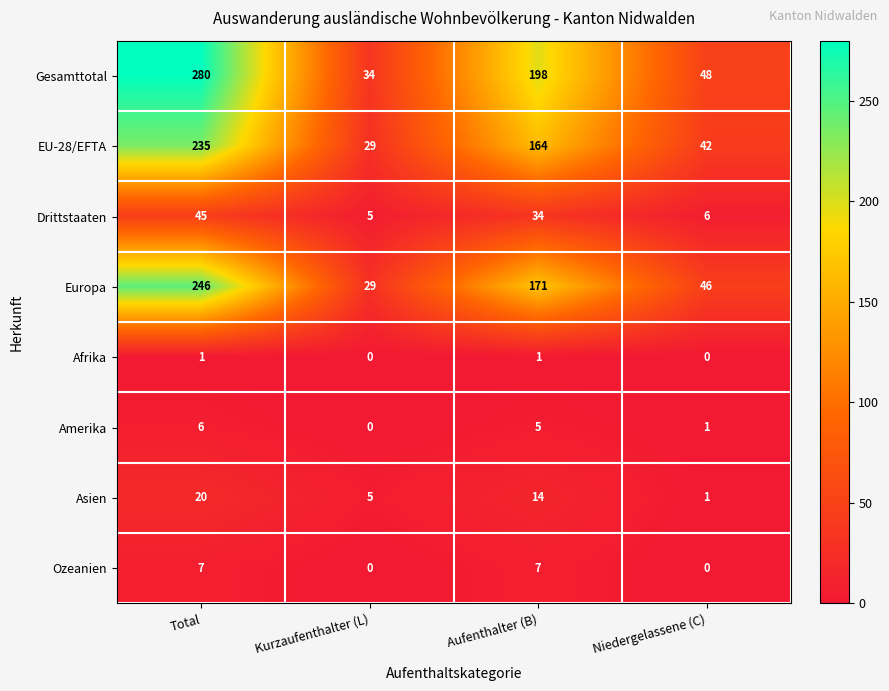

What is the maximum value shown in the chart?

280